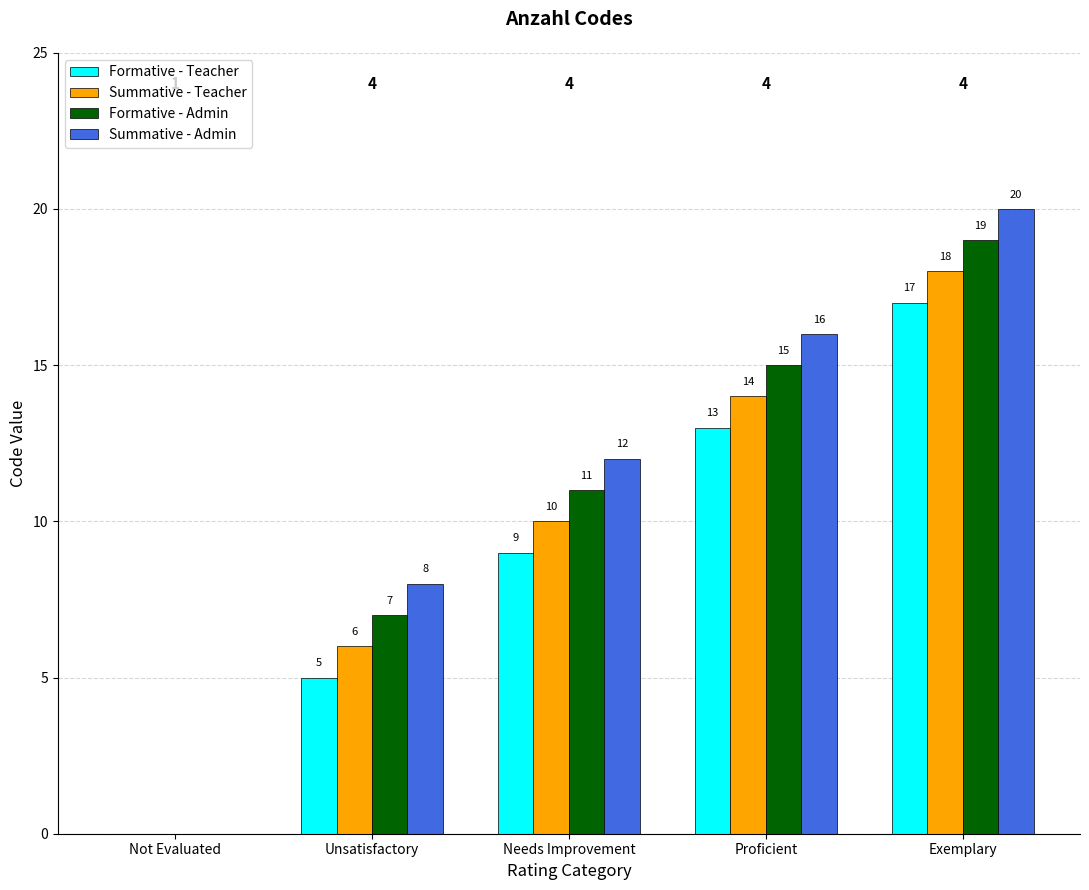

At which category is the sum across all series the highest?

Exemplary